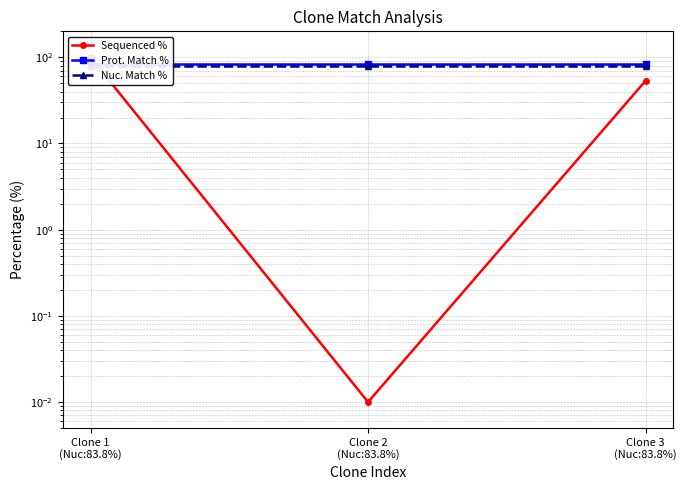

Which series changed the most between Clone 1
(Nuc:83.8%) and Clone 3
(Nuc:83.8%)?

Sequenced %